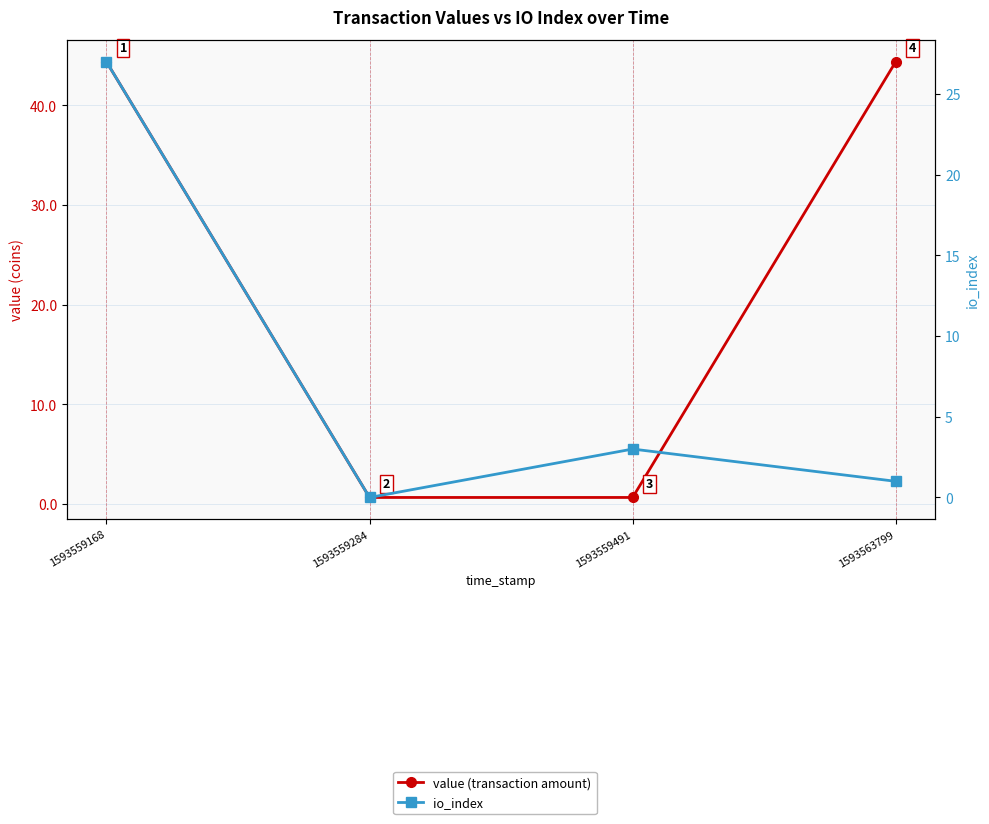

What is the value of the io_index point at the 4th from the left?

1.0